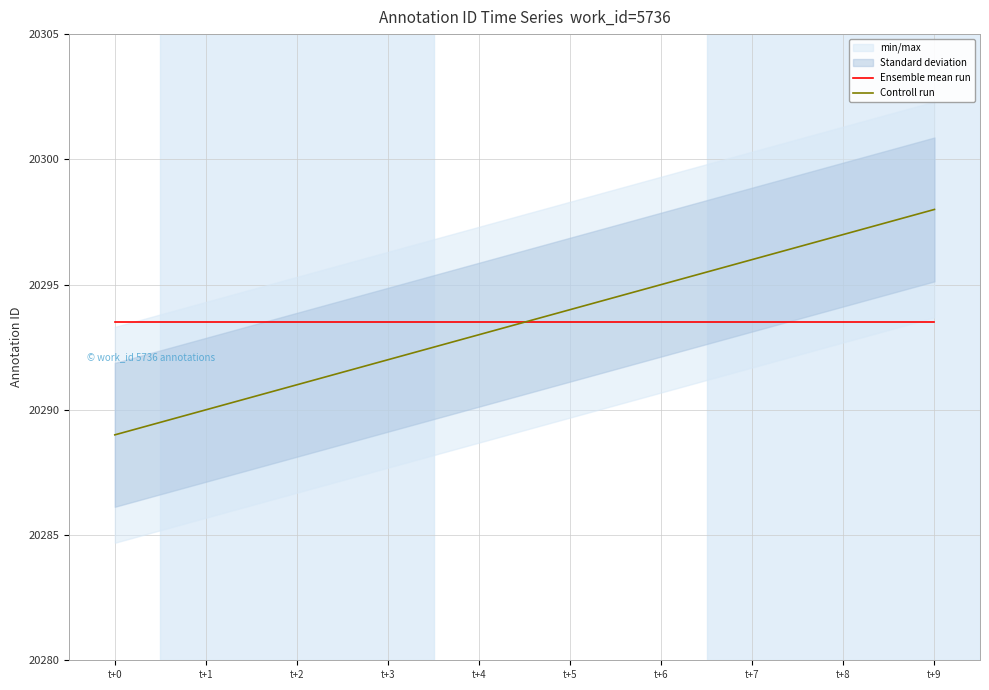

What is the value of the Controll run point at the 3rd from the left?

20291.0